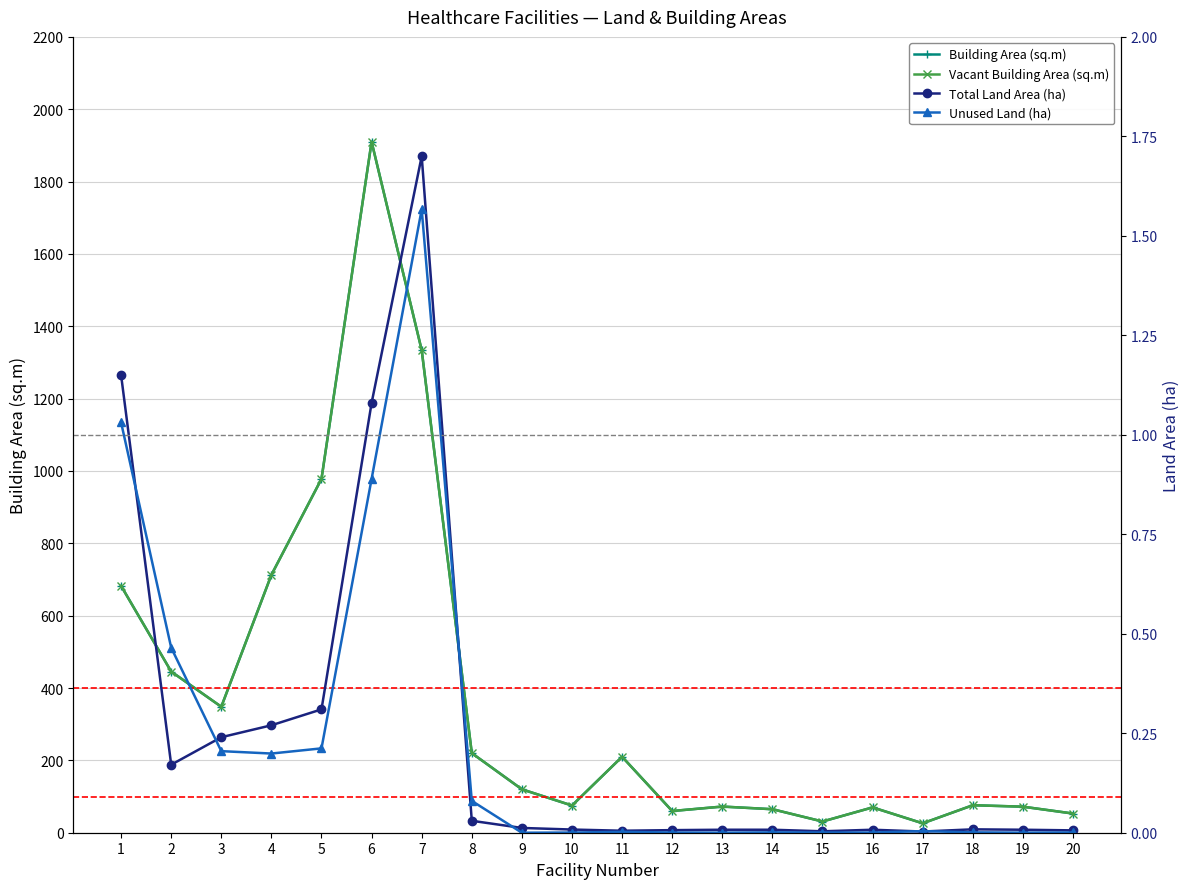

Which series ends up on top after the final intersection of Total Land Area (ha) and Unused Land (ha)?

Total Land Area (ha)